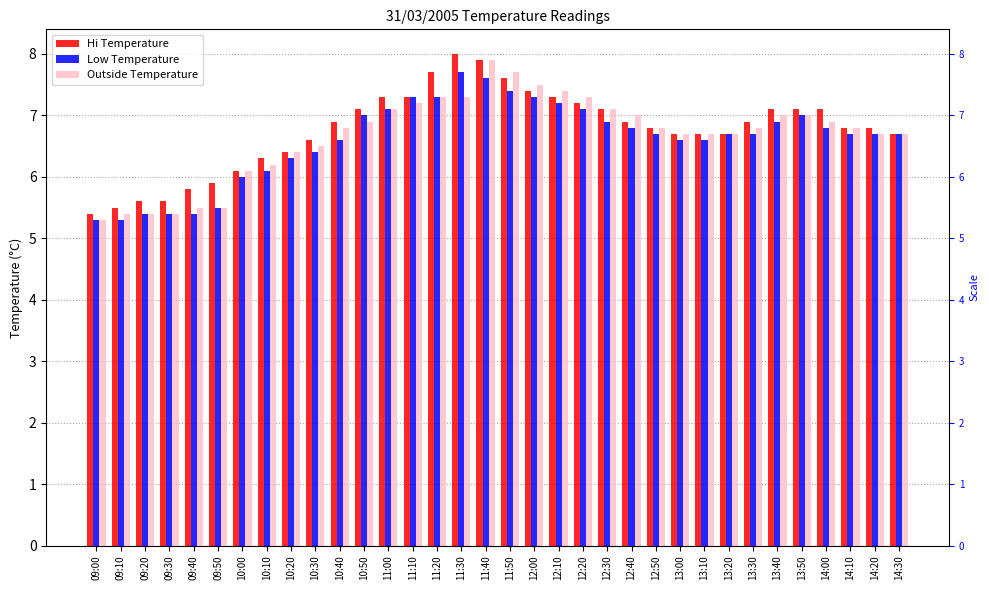

Reading right to left, list all the values displayed in this chart.

Hi Temperature: 6.7	6.8	6.8	7.1	7.1	7.1	6.9	6.7	6.7	6.7	6.8	6.9	7.1	7.2	7.3	7.4	7.6	7.9	8.0	7.7	7.3	7.3	7.1	6.9	6.6	6.4	6.3	6.1	5.9	5.8	5.6	5.6	5.5	5.4
Low Temperature: 6.7	6.7	6.7	6.8	7.0	6.9	6.7	6.7	6.6	6.6	6.7	6.8	6.9	7.1	7.2	7.3	7.4	7.6	7.7	7.3	7.3	7.1	7.0	6.6	6.4	6.3	6.1	6.0	5.5	5.4	5.4	5.4	5.3	5.3
Outside Temperature: 6.7	6.7	6.8	6.9	7.0	7.0	6.8	6.7	6.7	6.7	6.8	7.0	7.1	7.3	7.4	7.5	7.7	7.9	7.3	7.3	7.2	7.1	6.9	6.8	6.5	6.4	6.2	6.1	5.5	5.5	5.4	5.4	5.4	5.3